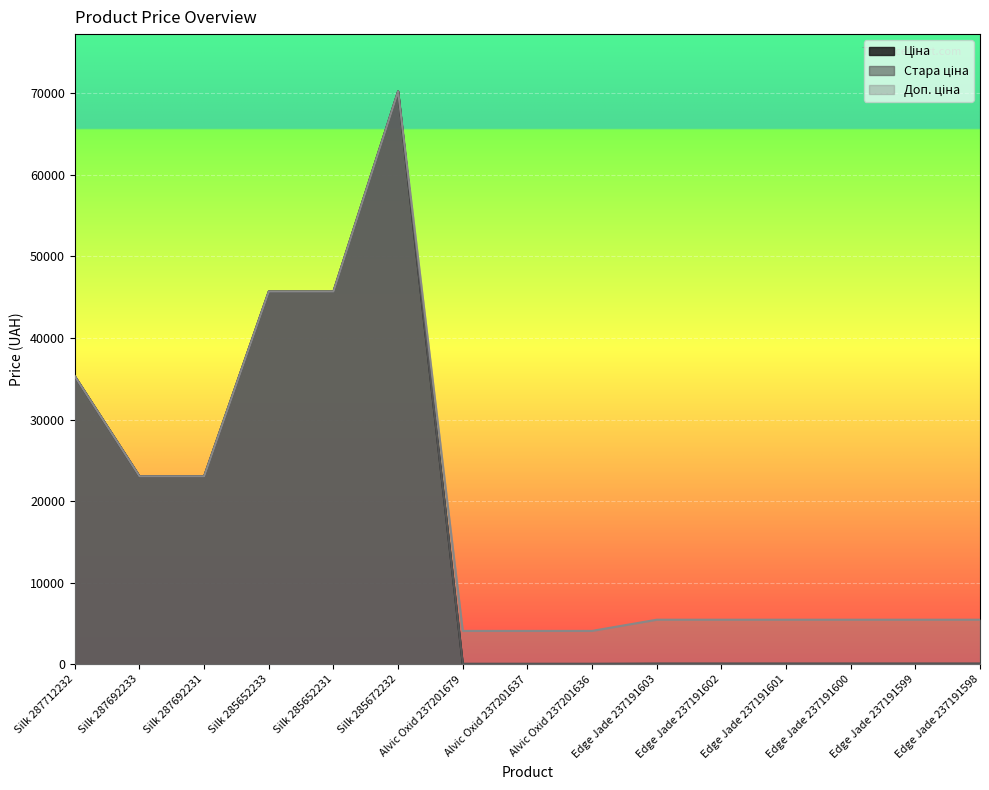

The value of Ціна at Alvic Oxid 237201636 is 19.8. True or false?

False